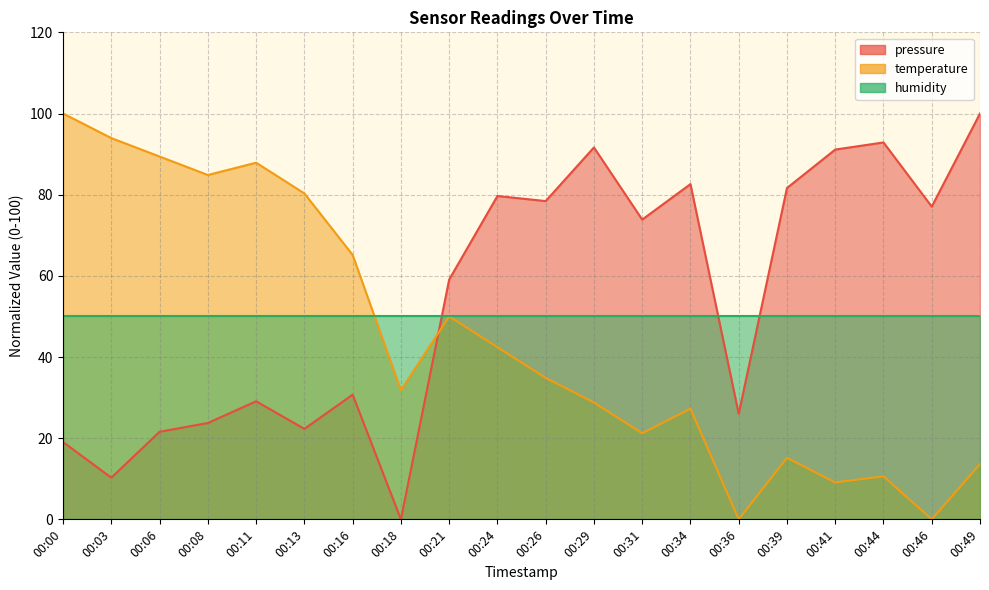

At which category is the sum across all series the highest?

00:24